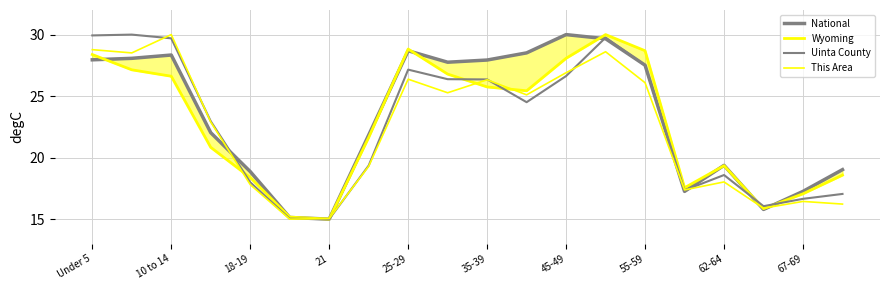

Where do Wyoming and Uinta County first cross each other?

21 and 25-29